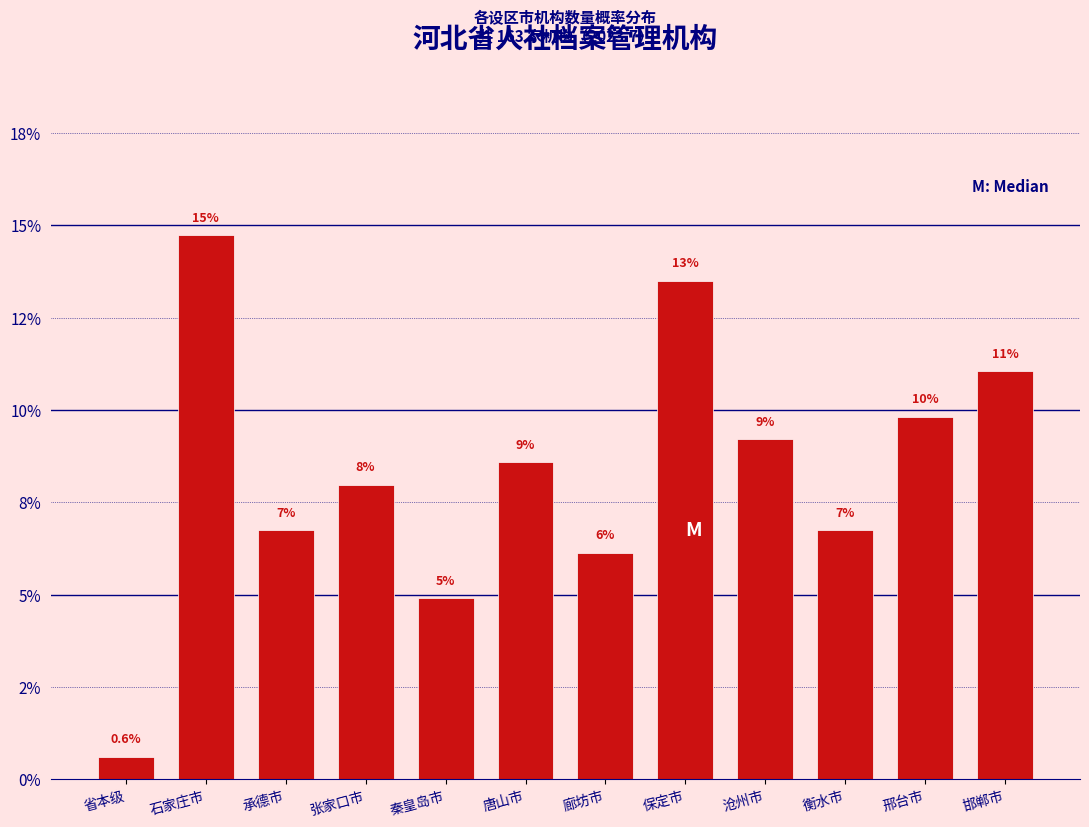

Does the chart contain any negative values?

No